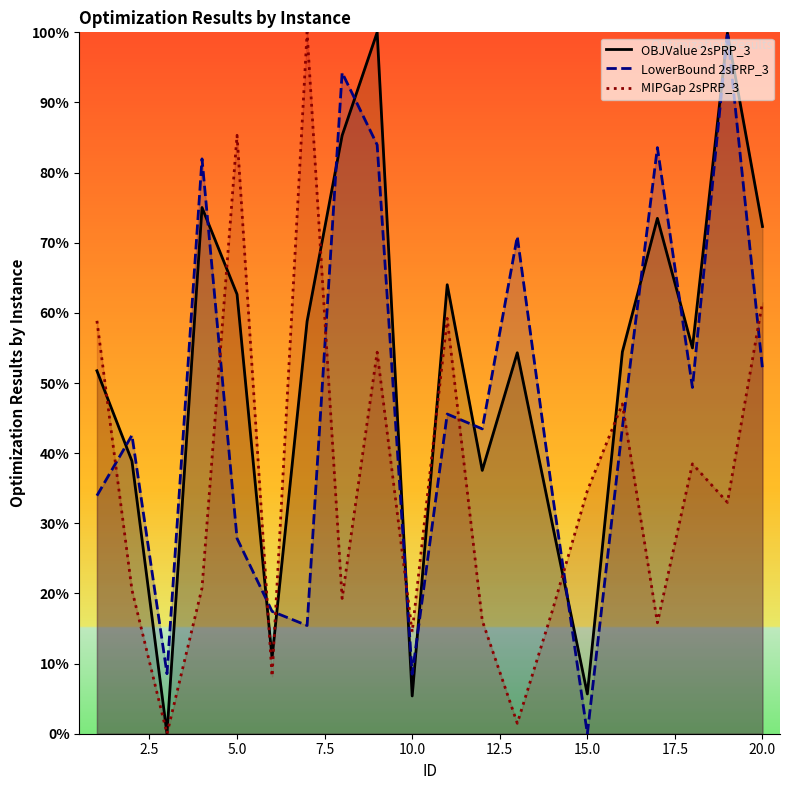

After their last crossing, which series has the higher values: LowerBound 2sPRP_3 or MIPGap 2sPRP_3?

MIPGap 2sPRP_3